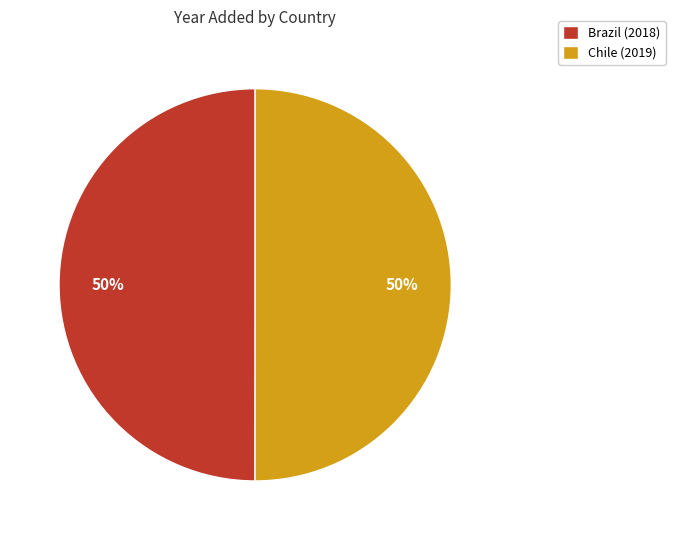

Combined, do Brazil (2018) and Chile (2019) account for over 50%?

Yes